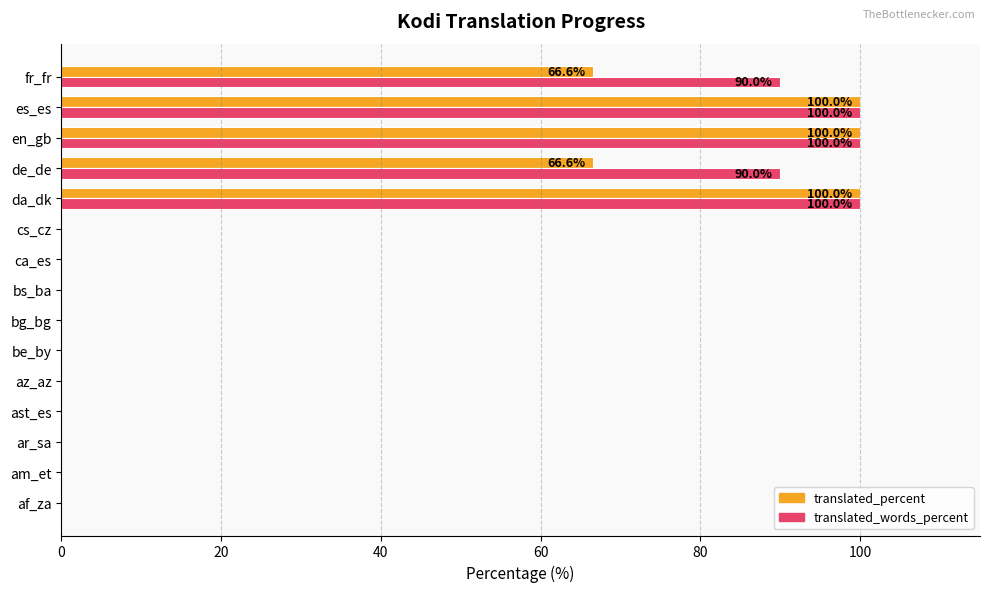

The value of translated_words_percent at en_gb is 100.0. True or false?

True